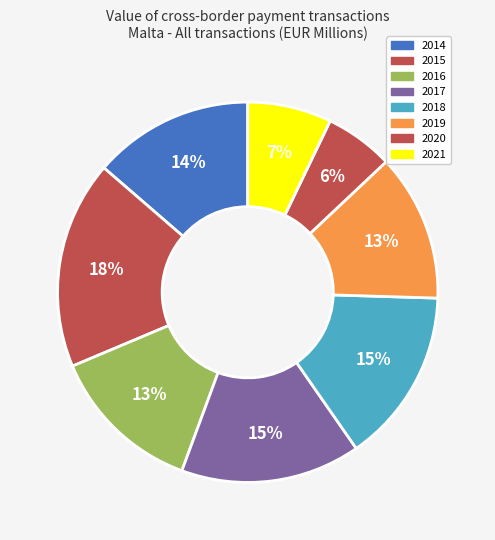

How many slices are in this pie chart?

8